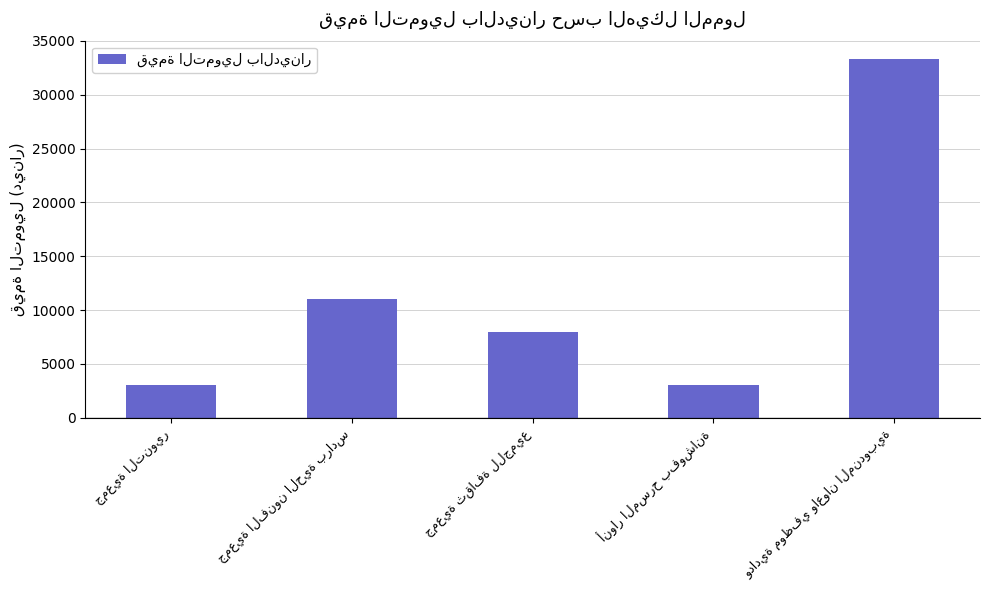

What is the difference between the maximum and minimum values?

30350